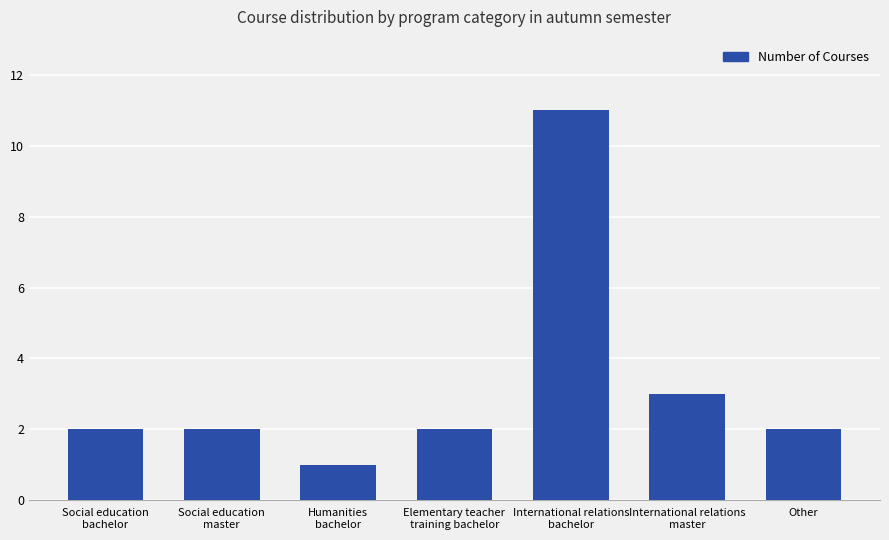

What is the difference between the second highest and second lowest values?

1